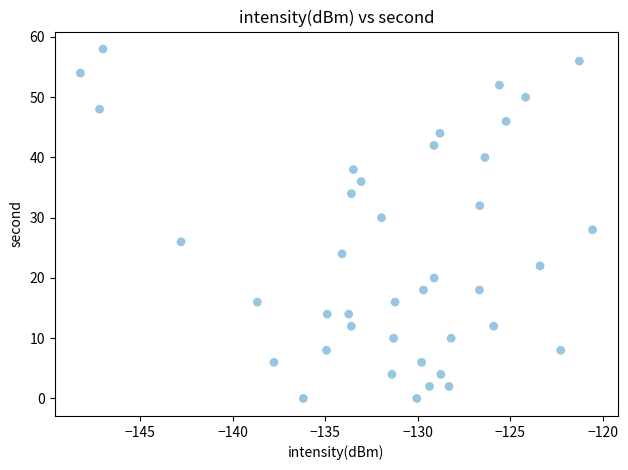

What is the range of Y values (max minus min)?

58